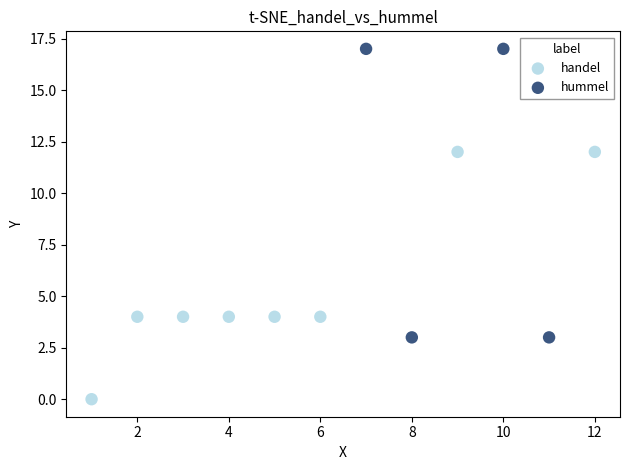

Which series contains the highest Y value?

hummel